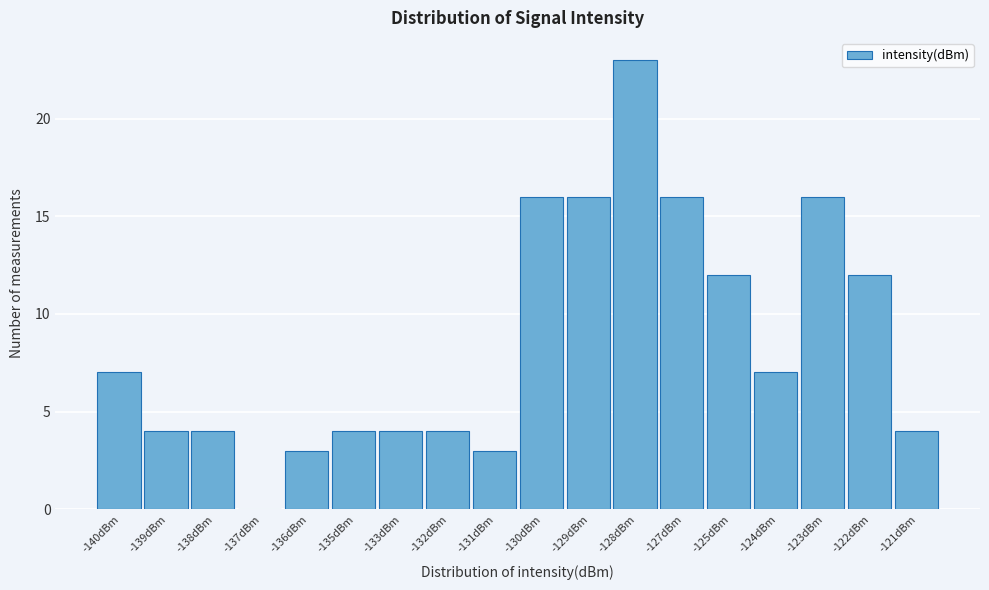

Reading left to right, what are all the values shown in this chart?

-140dBm=7	-139dBm=4	-138dBm=4	-137dBm=0	-136dBm=3	-135dBm=4	-133dBm=4	-132dBm=4	-131dBm=3	-130dBm=16	-129dBm=16	-128dBm=23	-127dBm=16	-125dBm=12	-124dBm=7	-123dBm=16	-122dBm=12	-121dBm=4